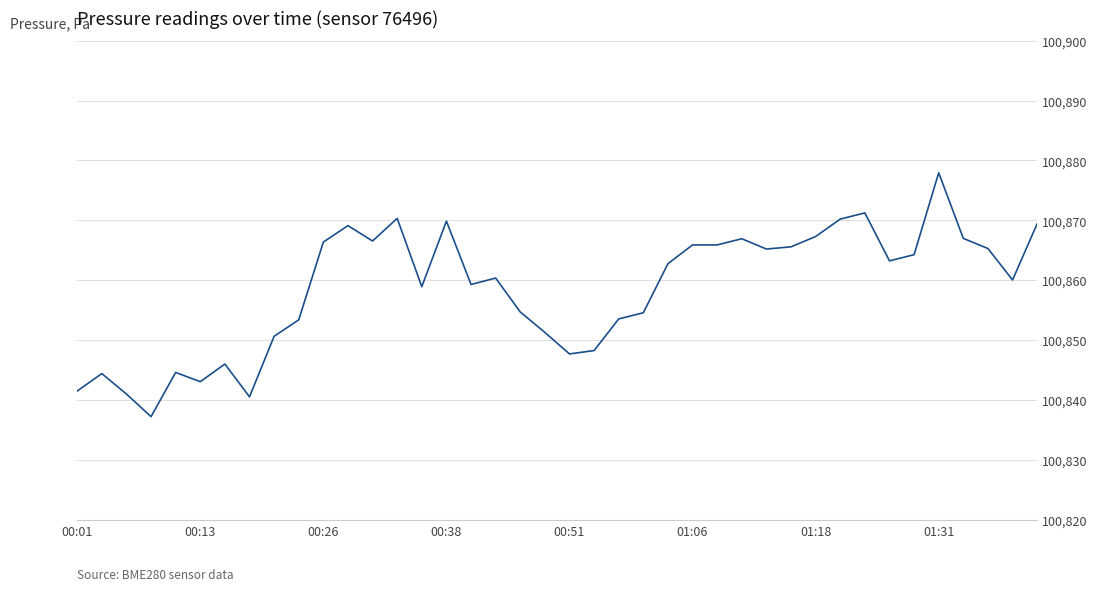

What is the maximum value shown in the chart?

100877.9